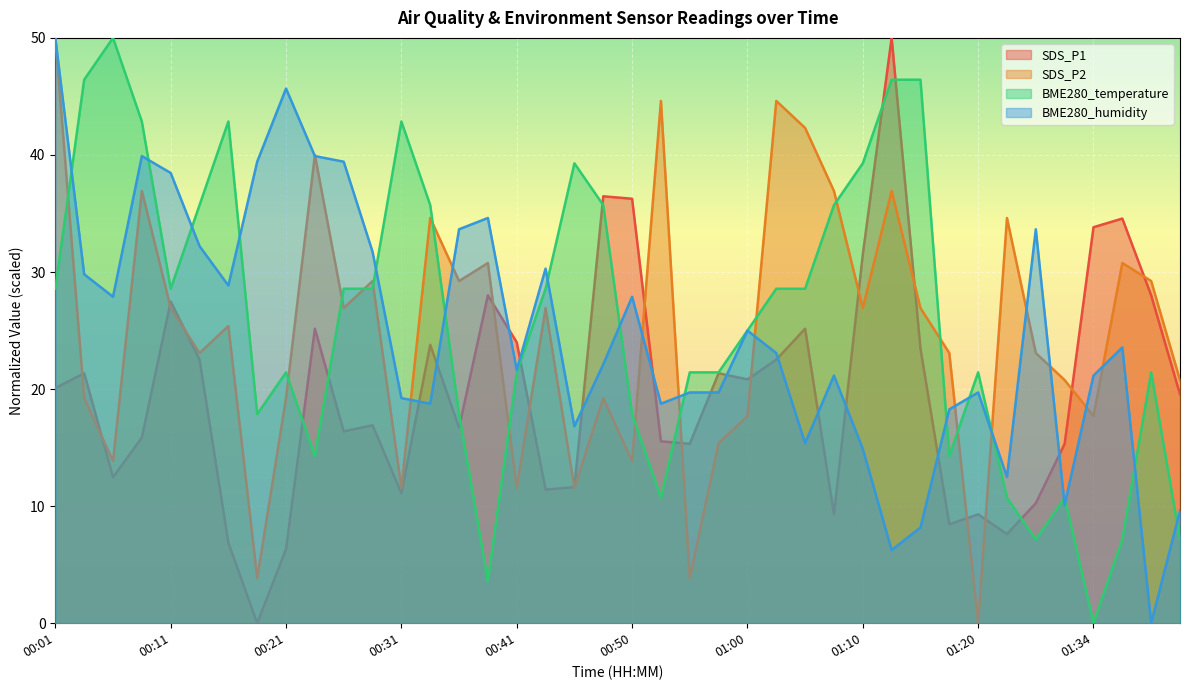

Does the chart display data point markers on the line(s)?

No